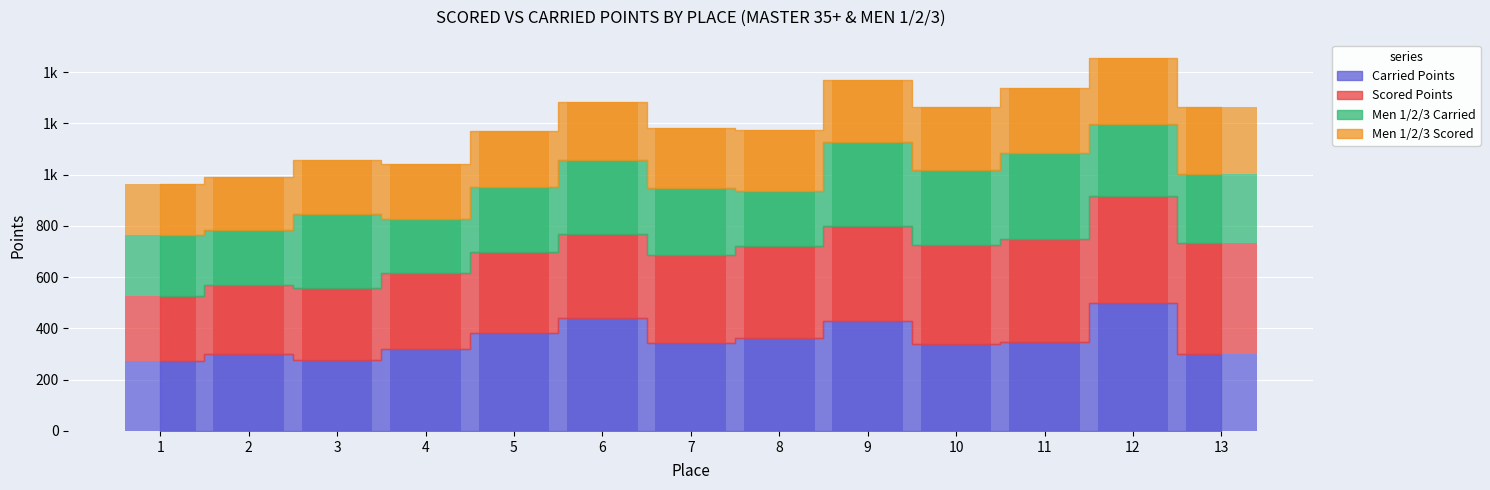

What is the value of the Men 1/2/3 Carried bar at the 1st from the left?

236.5